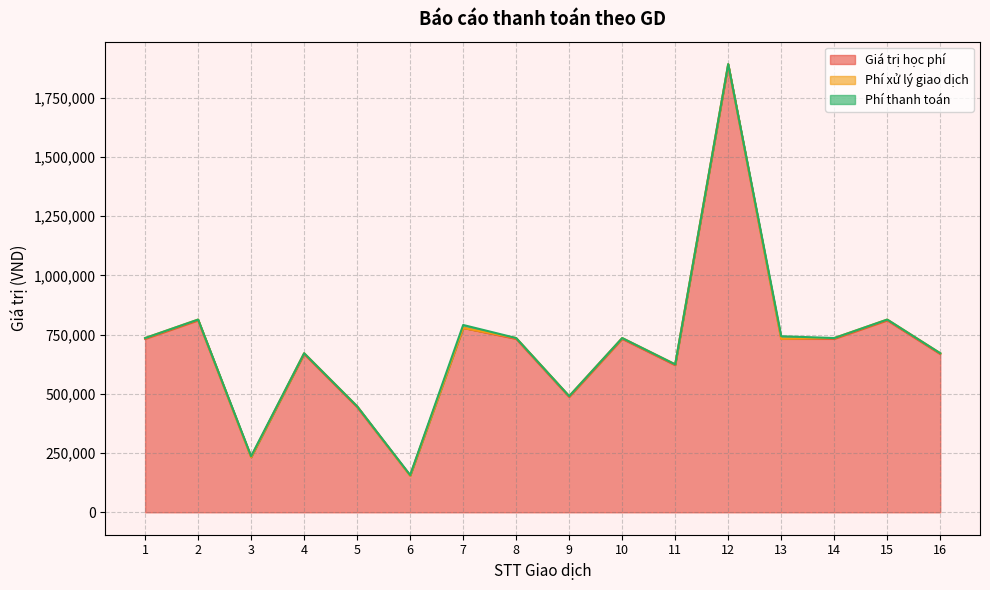

Count the number of data series in this chart.

3